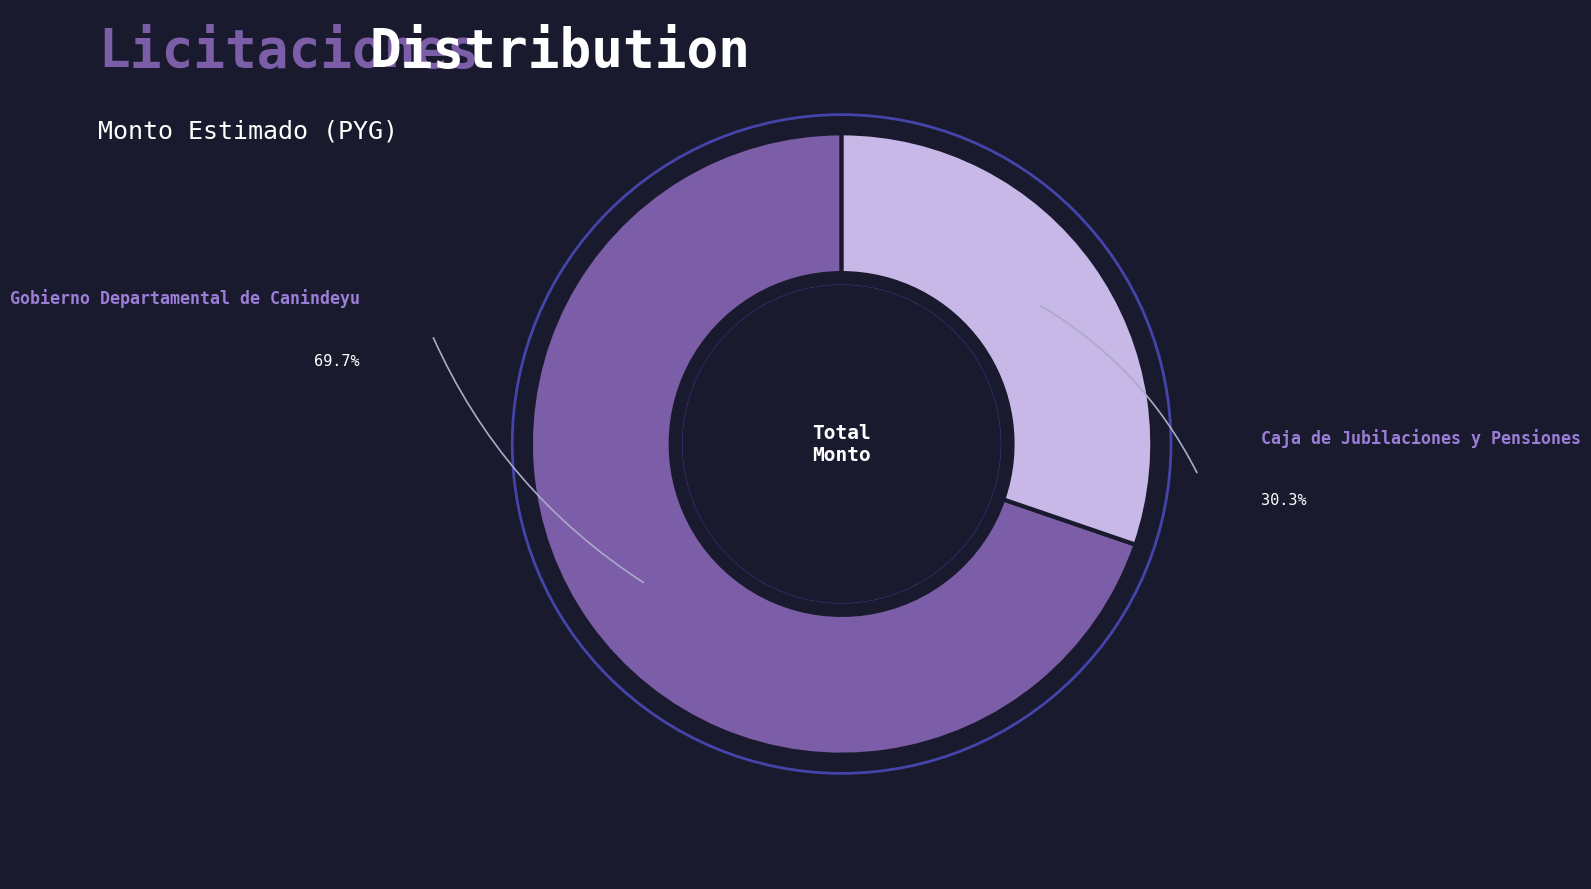

Is there any slice that represents more than half of the pie?

Yes